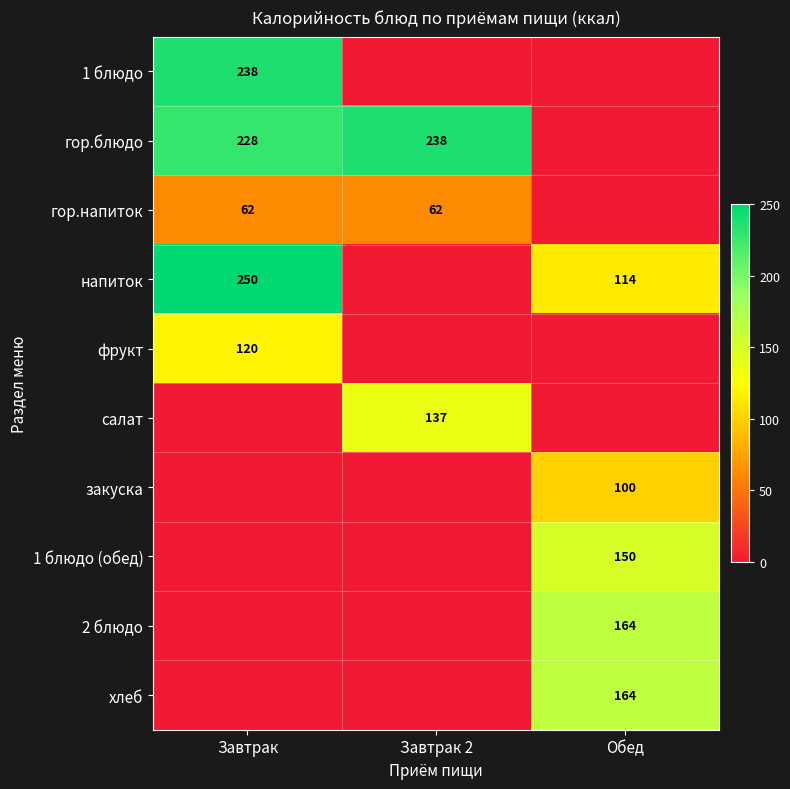

The гор.блюдо series shows 358 at Завтрак. True or false?

False